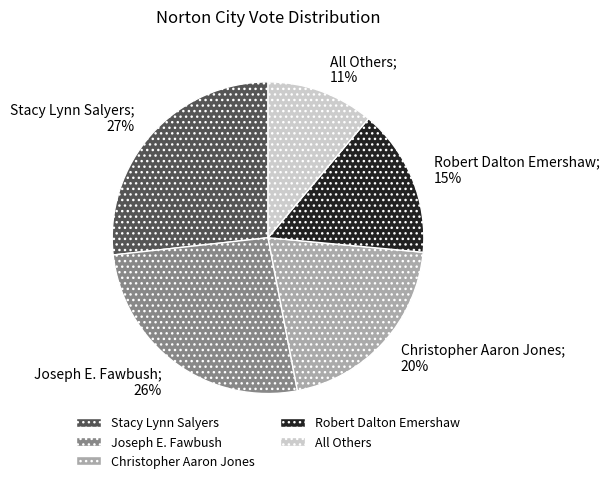

Which has a higher value, Stacy Lynn Salyers or Robert Dalton Emershaw?

Stacy Lynn Salyers